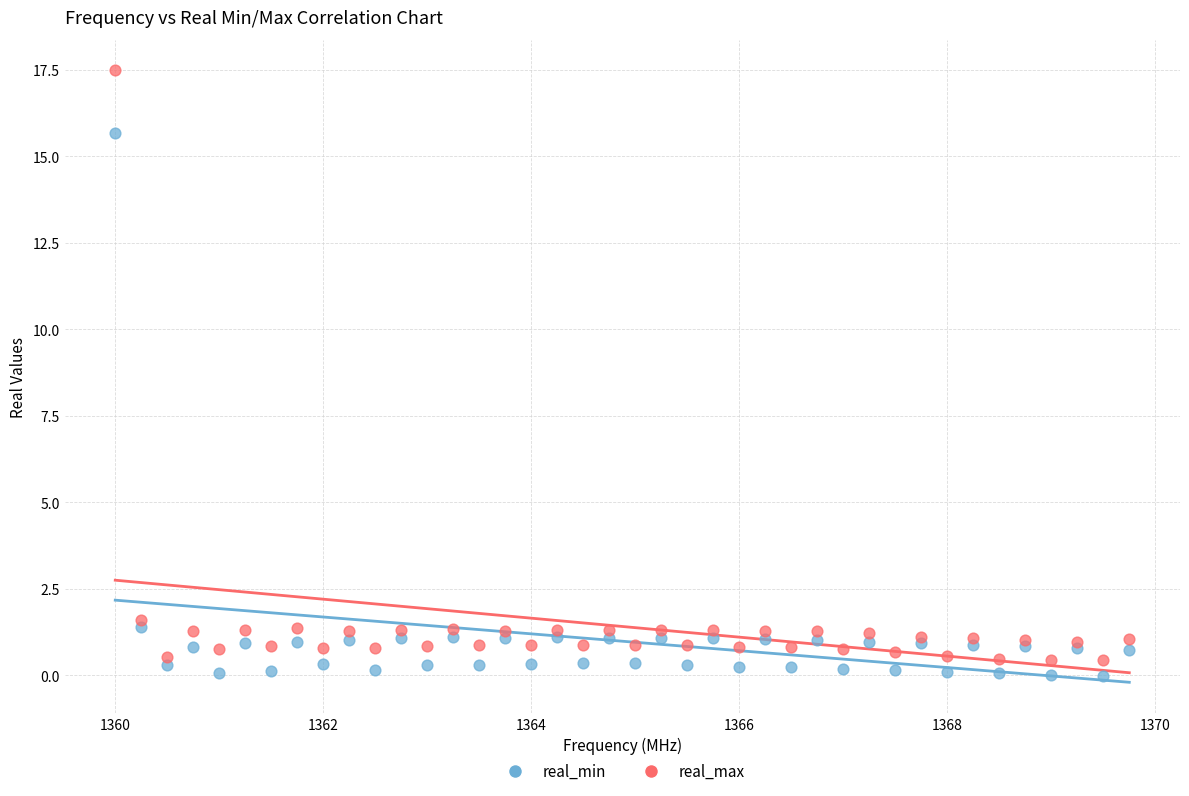

Which series reaches the maximum Y coordinate?

real_max